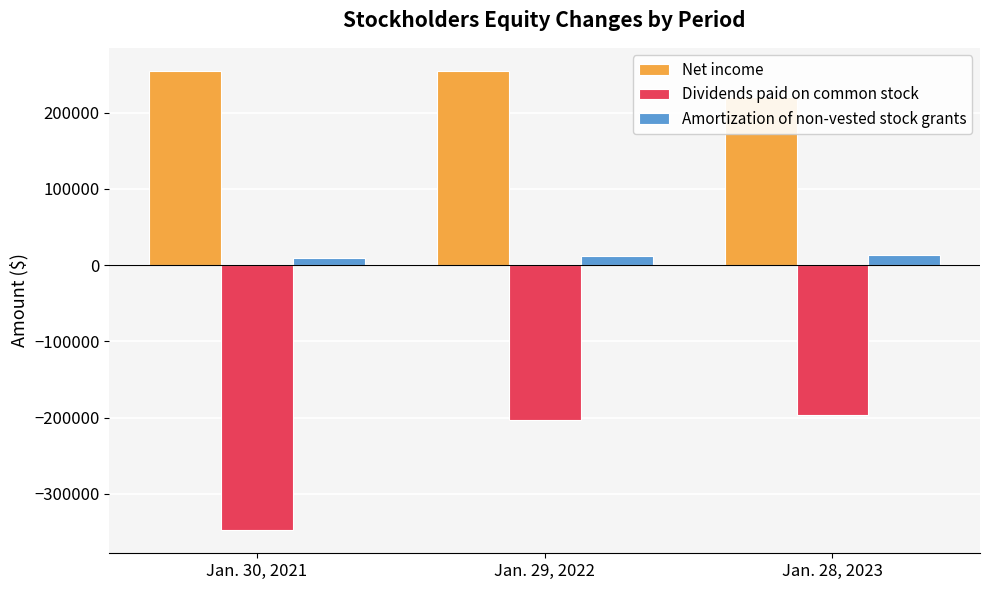

Does the chart contain stacked bars?

No